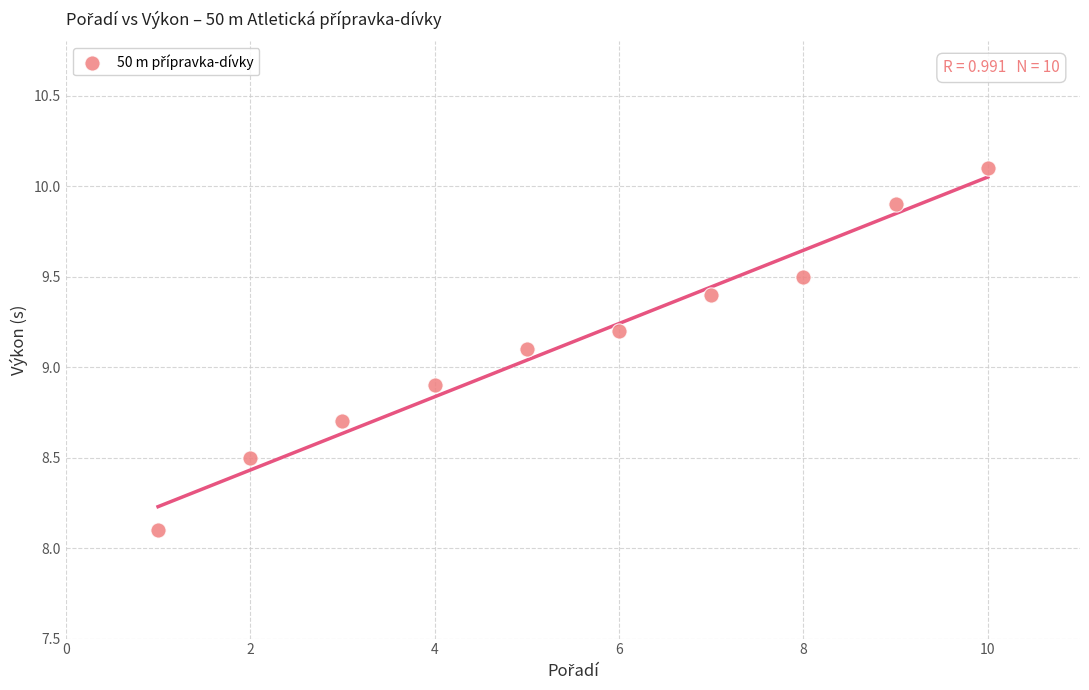

What is the range of X values (max minus min)?

9.0